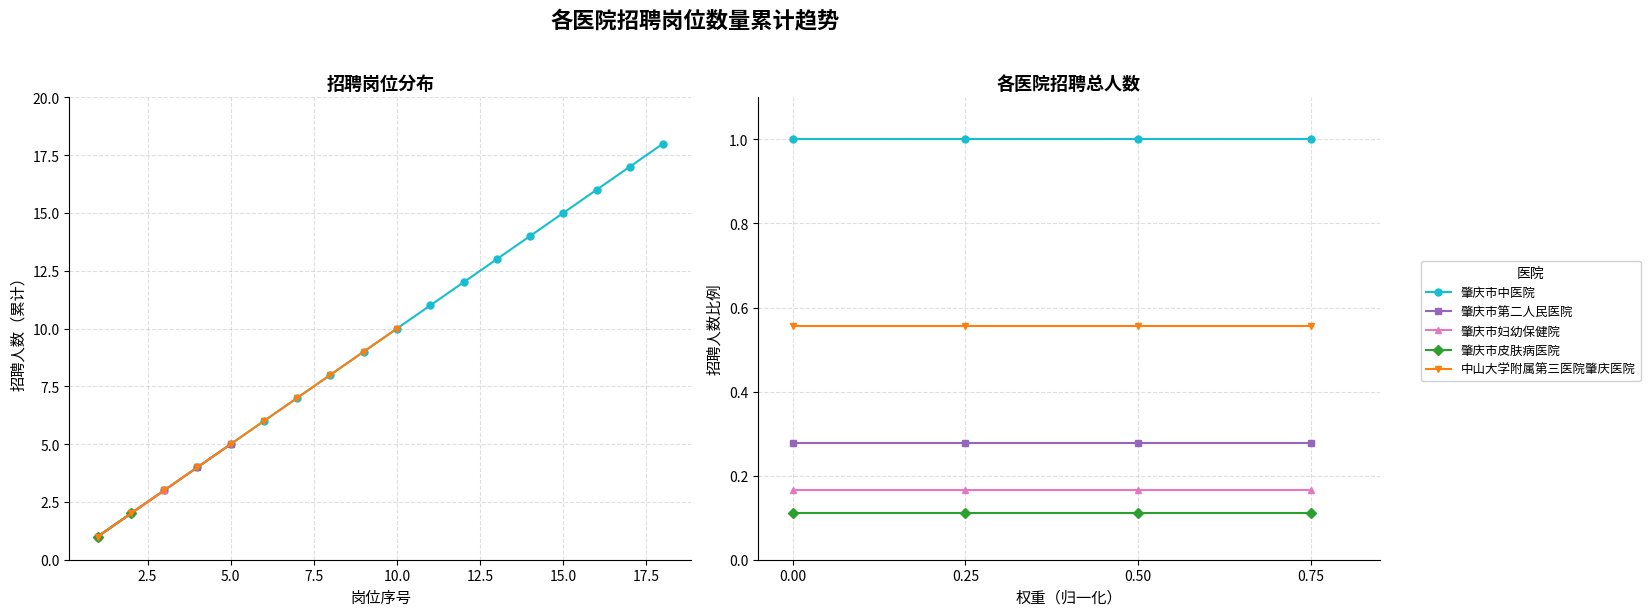

How many lines are shown in the chart?

5